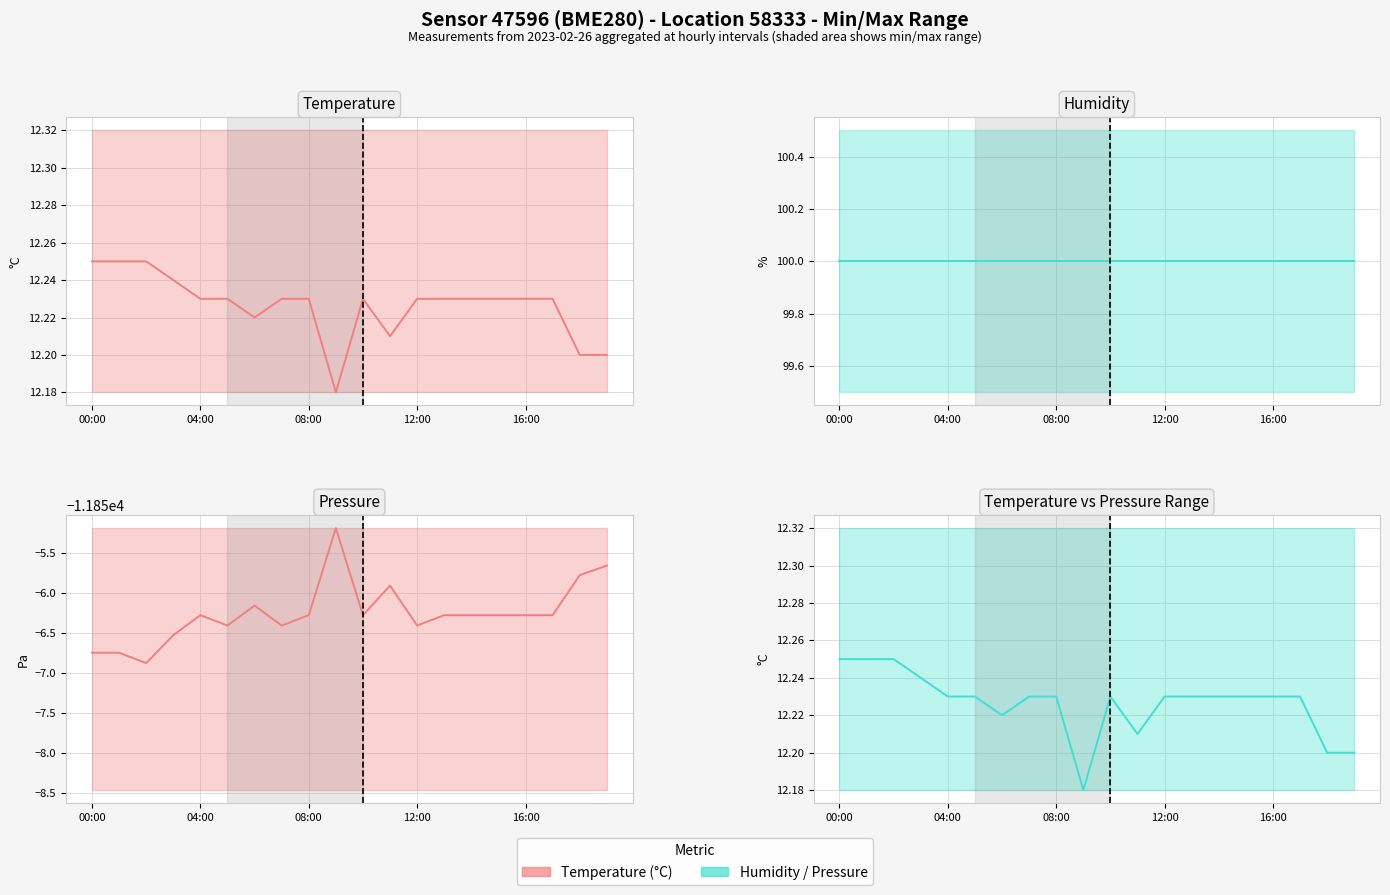

What is the sum of the Temperature values at 10 and 14?

24.5